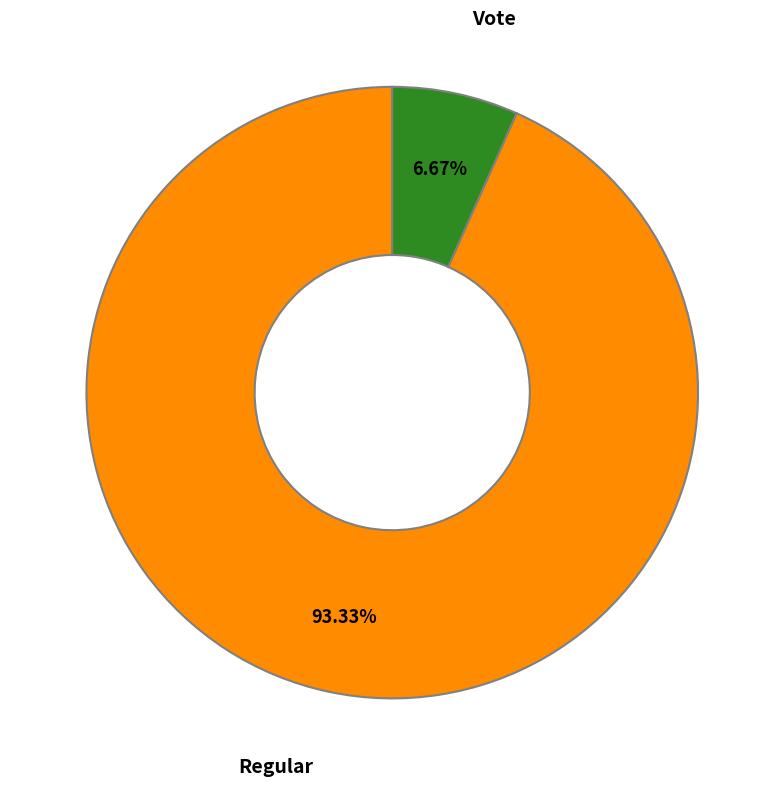

Is there a majority slice in this chart?

Yes